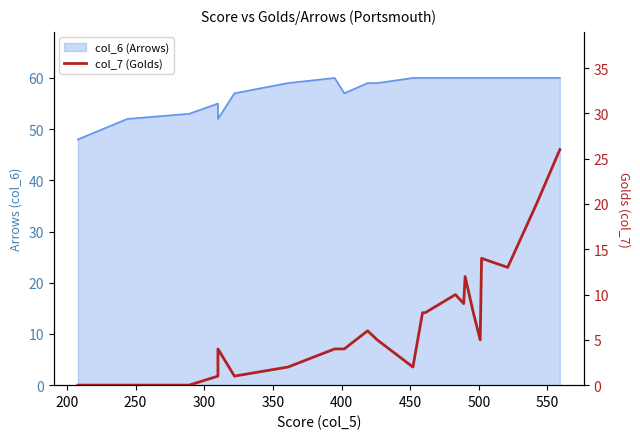

What is the value of the 29th point from the left?

14